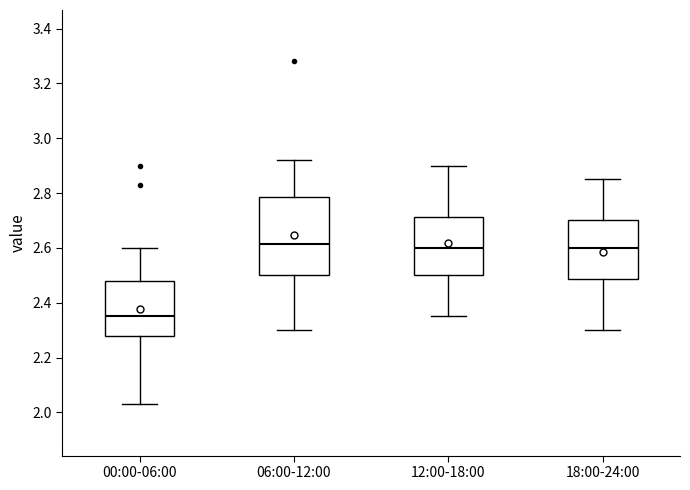

Which box is the tallest, from its lower edge to its upper edge?

06:00-12:00